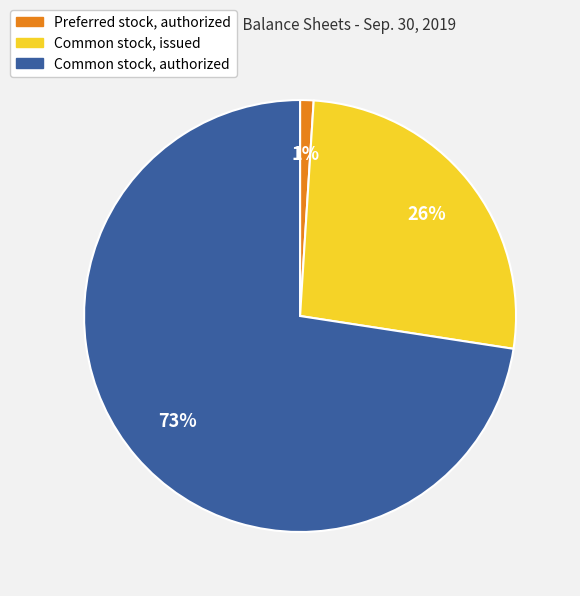

Which category accounts for the majority?

Common stock, authorized